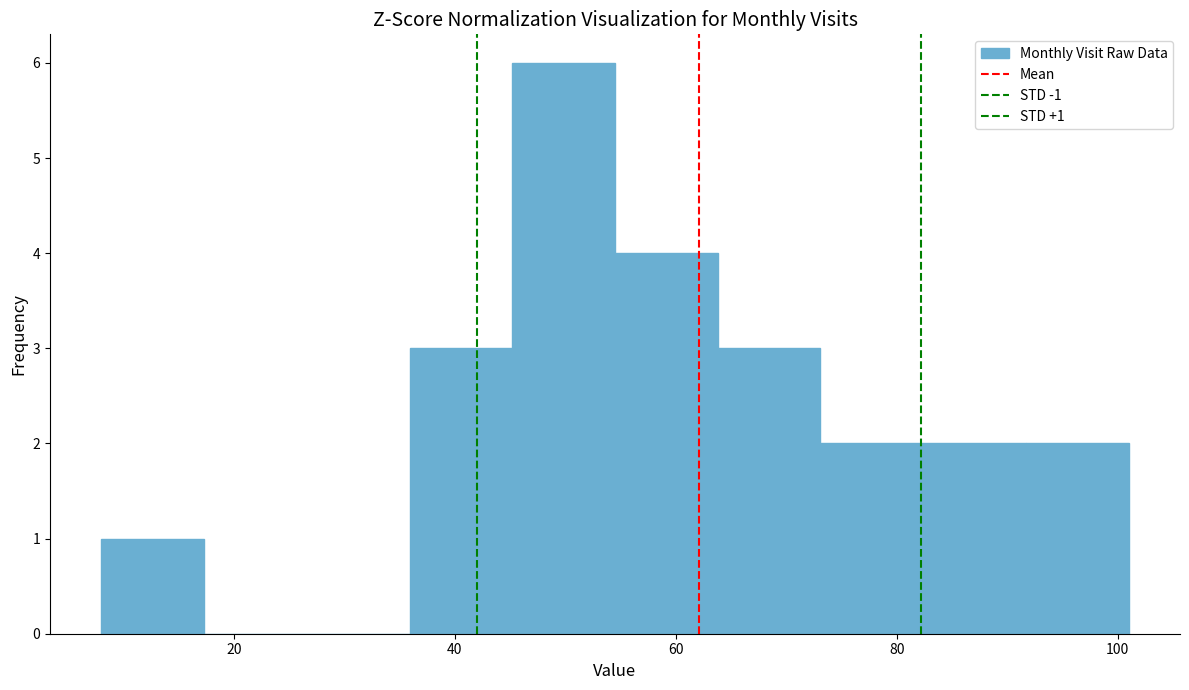

Which range on the x-axis has the tallest bar?

46 to 54